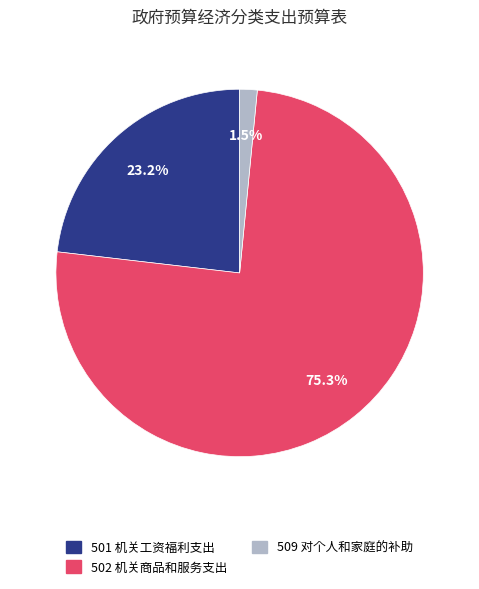

What percentage is the 501 机关工资福利支出 slice, to the nearest percent?

23%